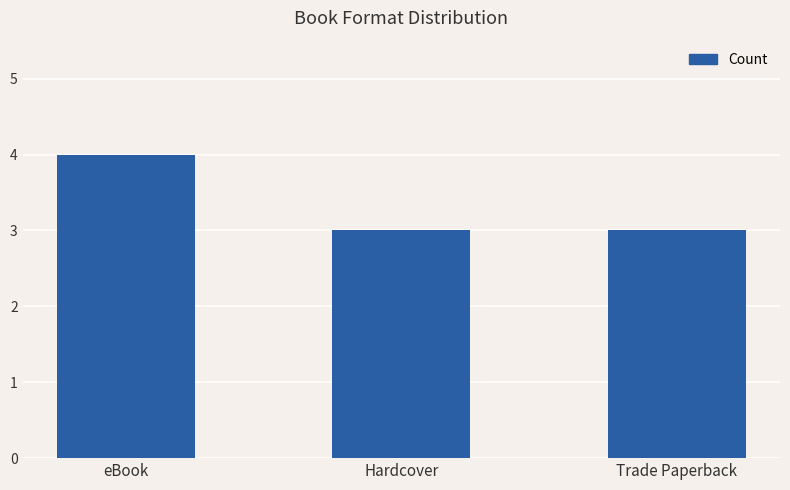

The chart shows a value of 3 at Trade Paperback. True or false?

True